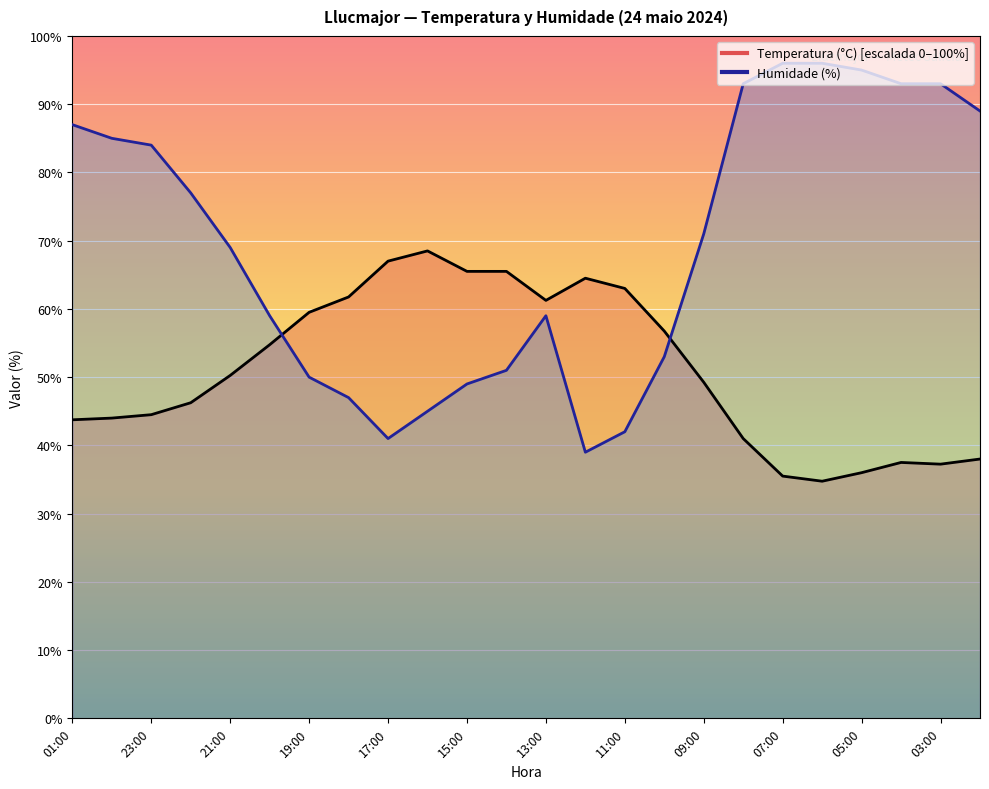

Which series changed the most between 18:00 and 13:00?

Humidade (%)